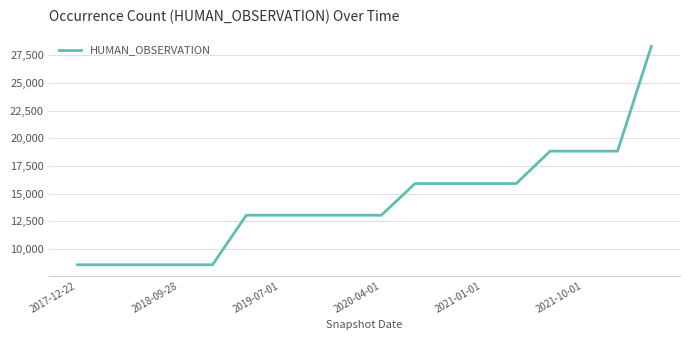

What is the maximum value shown in the chart?

28281